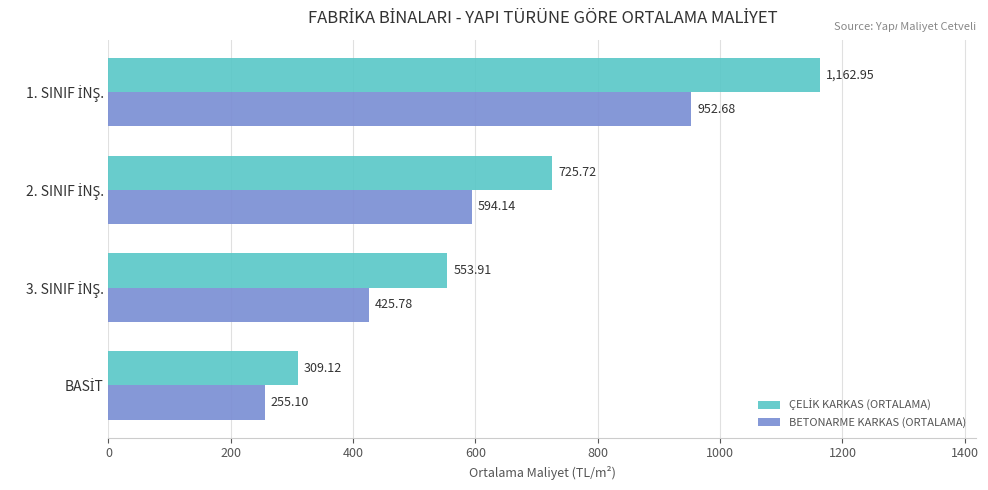

What is the average value of the BETONARME KARKAS (ORTALAMA) series?

556.9